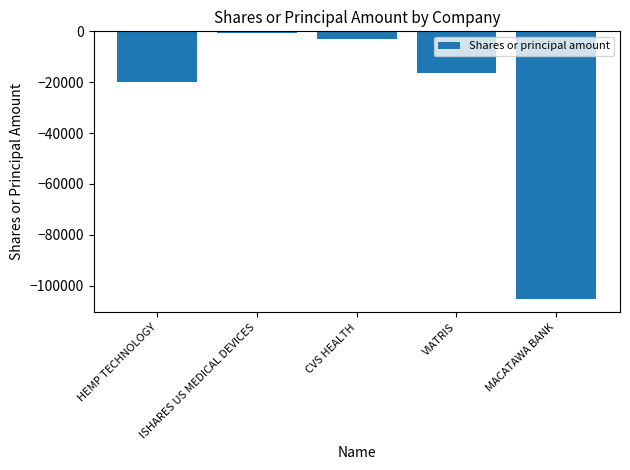

Reading left to right, list all the values displayed in this chart.

-20000	-628	-3063	-16234	-105306